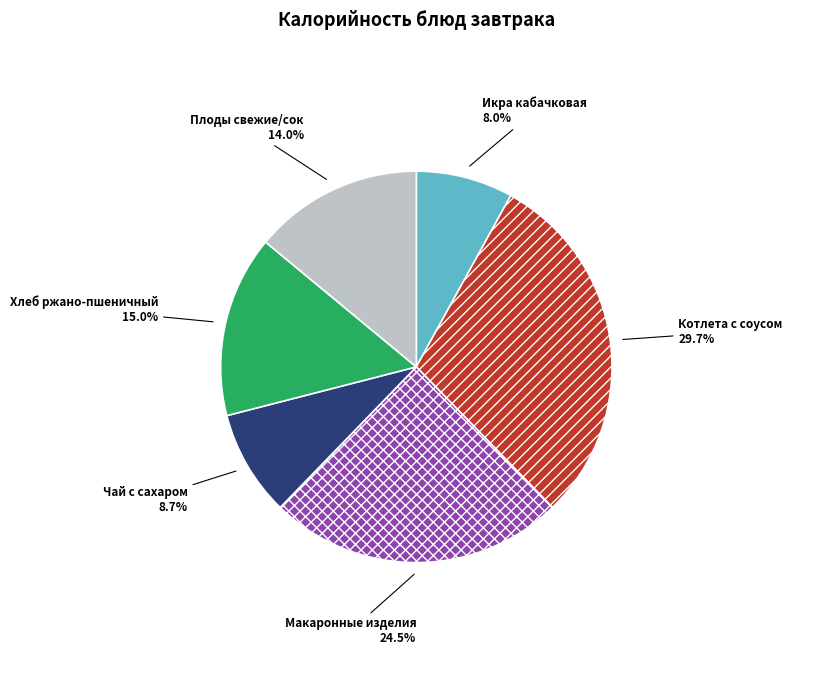

Approximately how many times larger is the value at Котлета с соусом compared to Макаронные изделия?

1.2